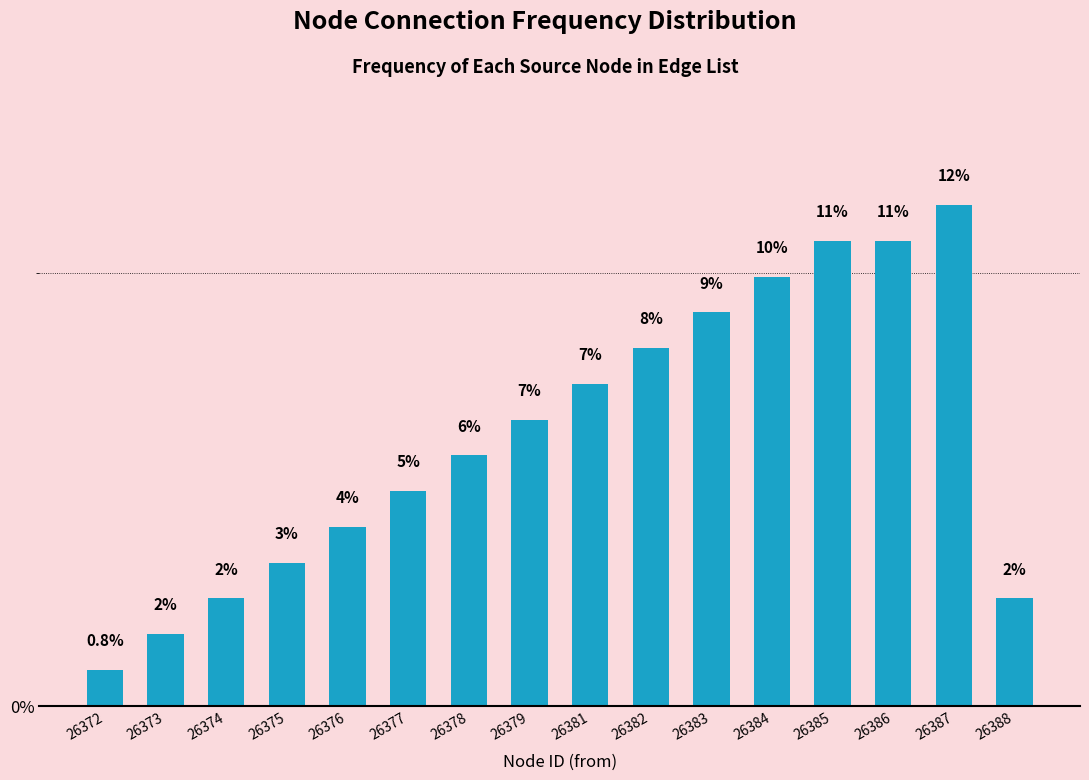

How many bars are there in total?

16